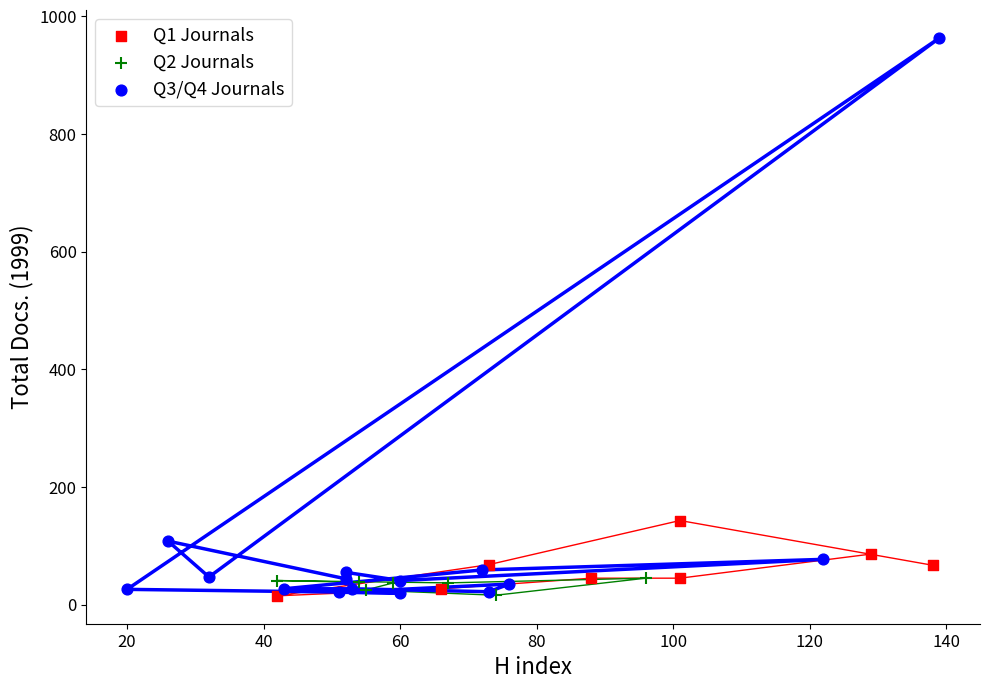

Which series has the largest Y range (max minus min)?

Q3/Q4 Journals